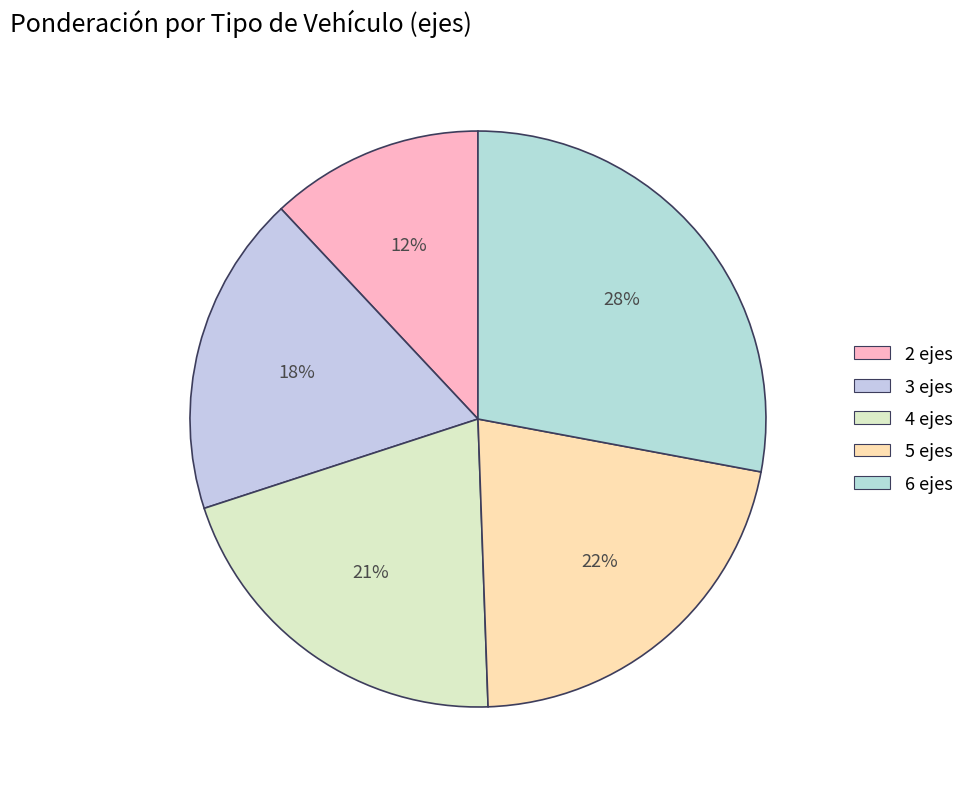

Do 3 ejes and 5 ejes together represent more than half of the pie?

No